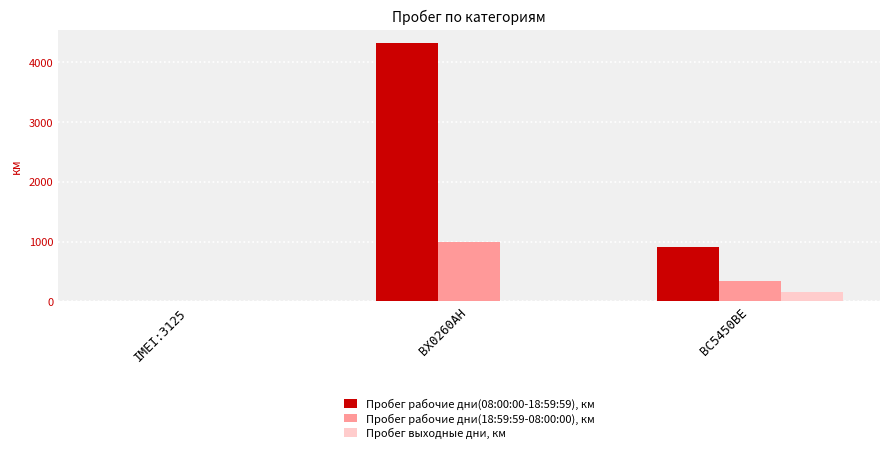

The value of Пробег рабочие дни(18:59:59-08:00:00), км at BX0260AH is 298.5. True or false?

False